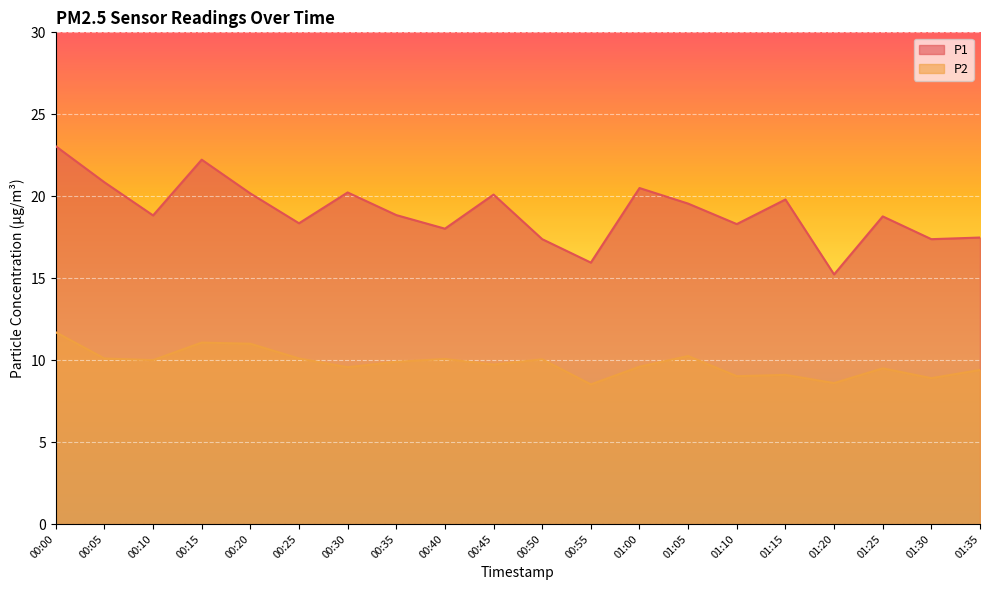

Reading right to left, extract all data points from this chart.

P1: 01:35=17.5	01:30=17.4	01:25=18.8	01:20=15.2	01:15=19.8	01:10=18.3	01:05=19.6	01:00=20.5	00:55=15.9	00:50=17.4	00:45=20.1	00:40=18.0	00:35=18.9	00:30=20.2	00:25=18.4	00:20=20.2	00:15=22.2	00:10=18.8	00:05=20.9	00:00=23.1
P2: 01:35=9.4	01:30=8.9	01:25=9.5	01:20=8.6	01:15=9.1	01:10=9.0	01:05=10.2	01:00=9.6	00:55=8.5	00:50=10.1	00:45=9.7	00:40=10.1	00:35=9.9	00:30=9.6	00:25=10.1	00:20=11.0	00:15=11.1	00:10=10.0	00:05=10.1	00:00=11.7